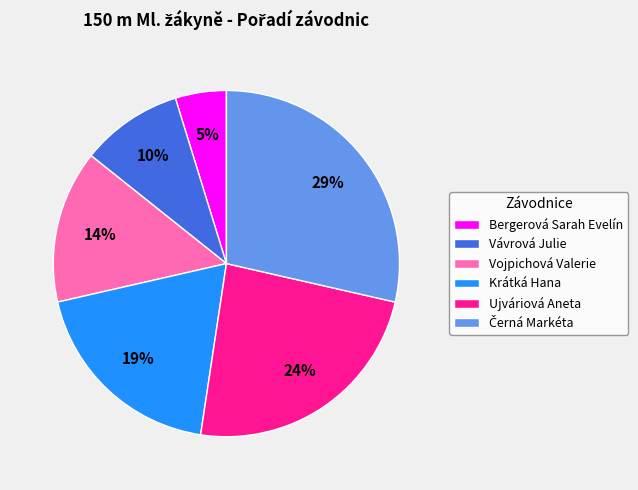

To the nearest percent, what percentage of the pie is Ujváriová Aneta?

24%